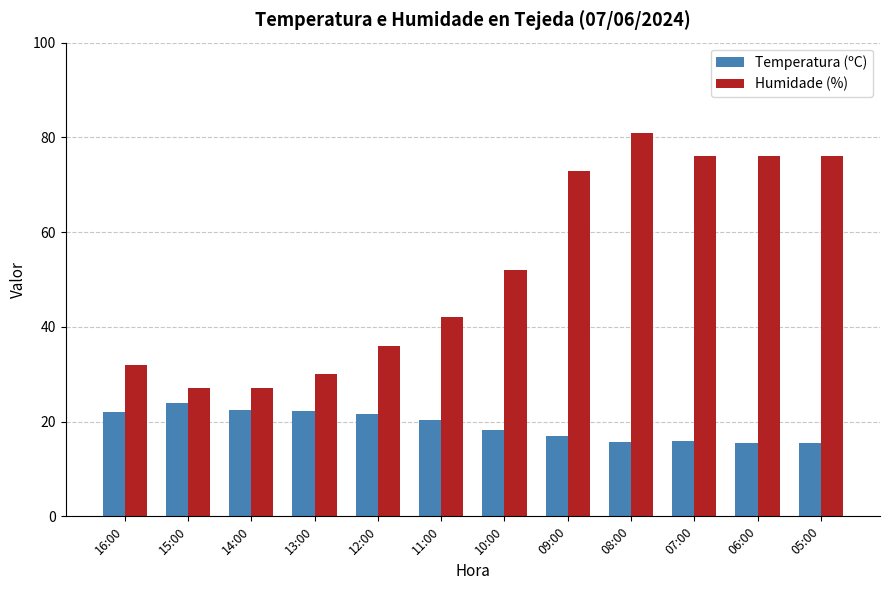

Count the number of categories in the chart.

12